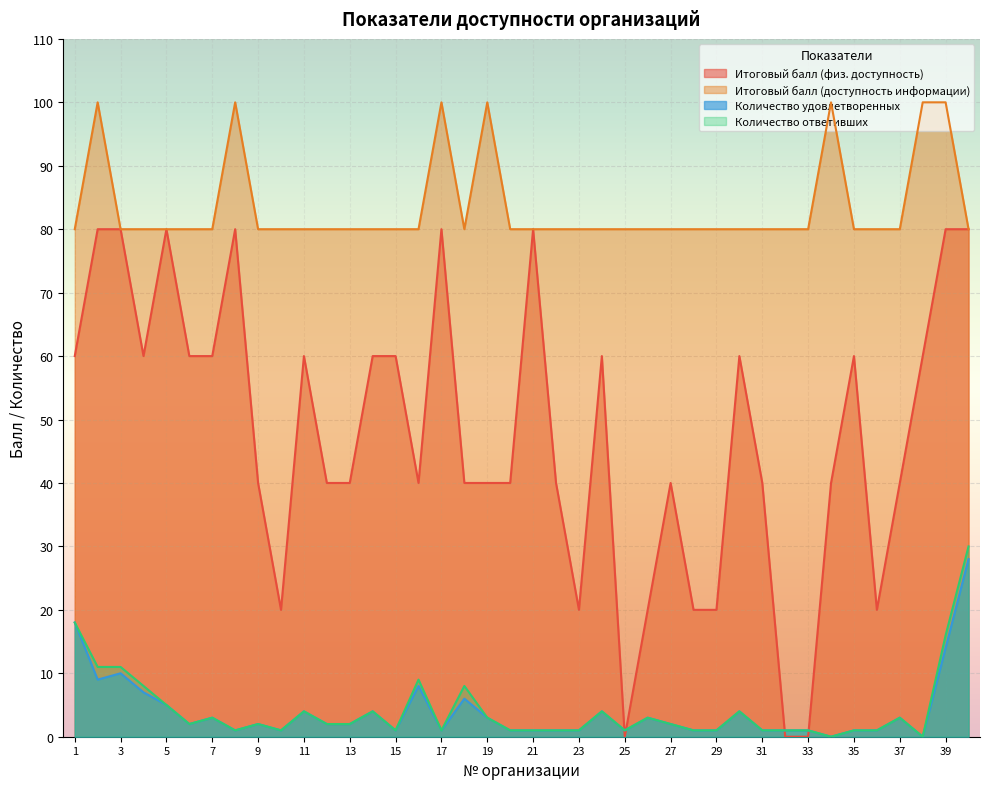

Read the Количество удовлетворенных value at 33.

1